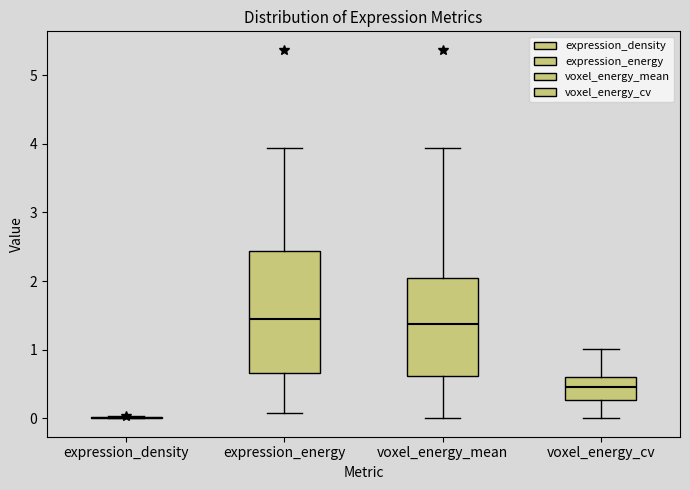

Reading left to right, transcribe this box plot: for each box, give where its median line is, the range the box spans, and where its two whiskers end, as read against the y-axis. The values are not printed on the chart, so give them approximately, as read against the axis.

expression_density: box collapsed to a line at 0.0, whiskers 0.0 to 0.0
expression_energy: median 1.5, box 0.7 to 2.4, whiskers 0.1 to 3.9
voxel_energy_mean: median 1.4, box 0.6 to 2.0, whiskers 0.0 to 3.9
voxel_energy_cv: median 0.5, box 0.3 to 0.6, whiskers 0.0 to 1.0